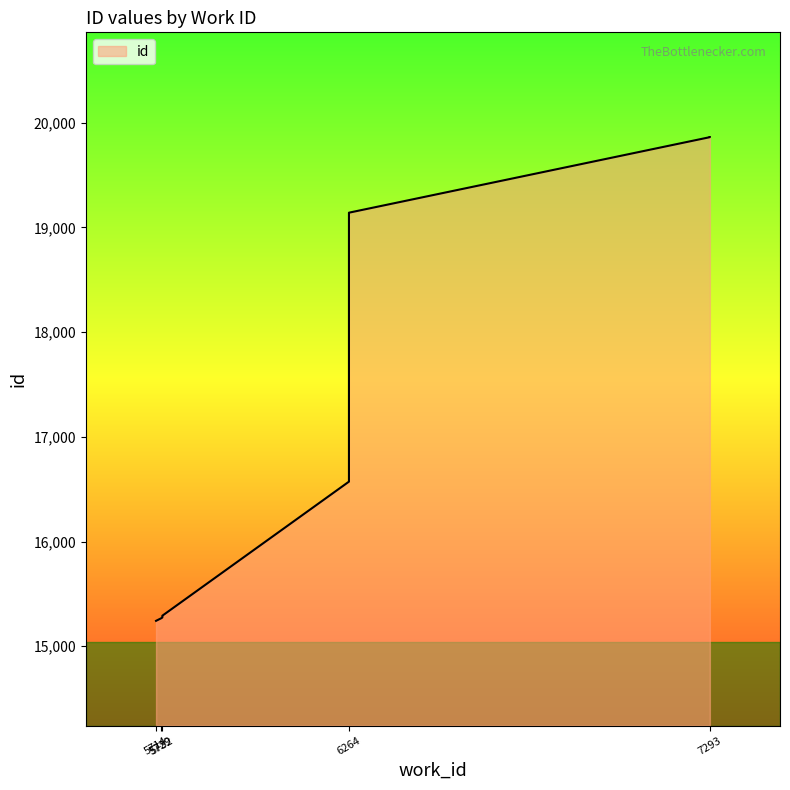

Which category has the lowest value across all series?

5714